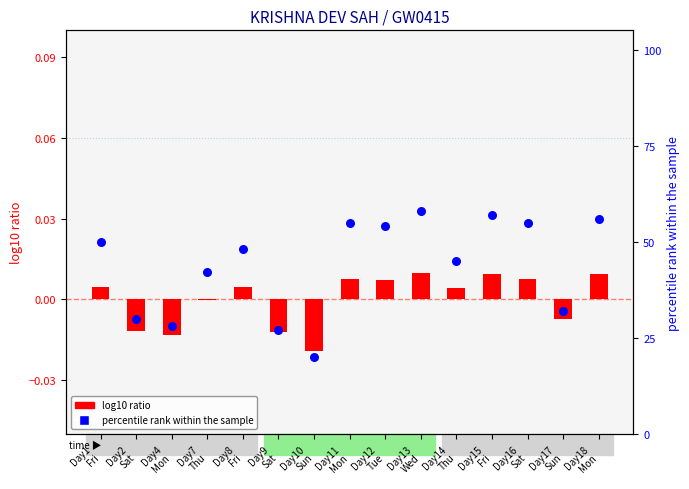

Which series has the largest Y range (max minus min)?

percentile rank within the sample